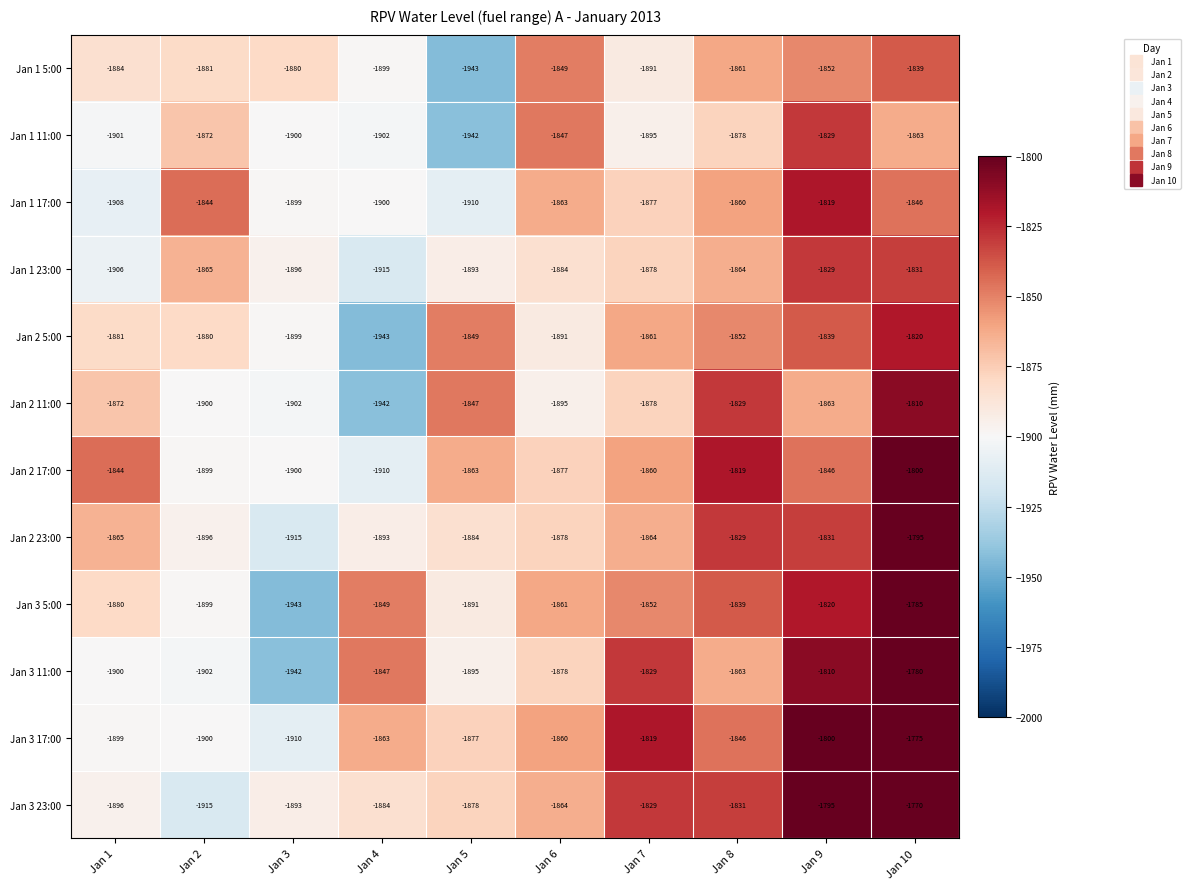

How many categories are shown in the chart?

10